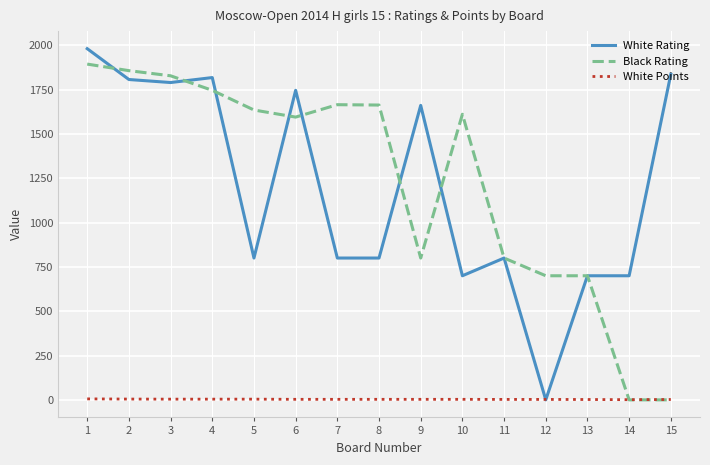

The value of White Rating at 7 is 800.0. True or false?

True